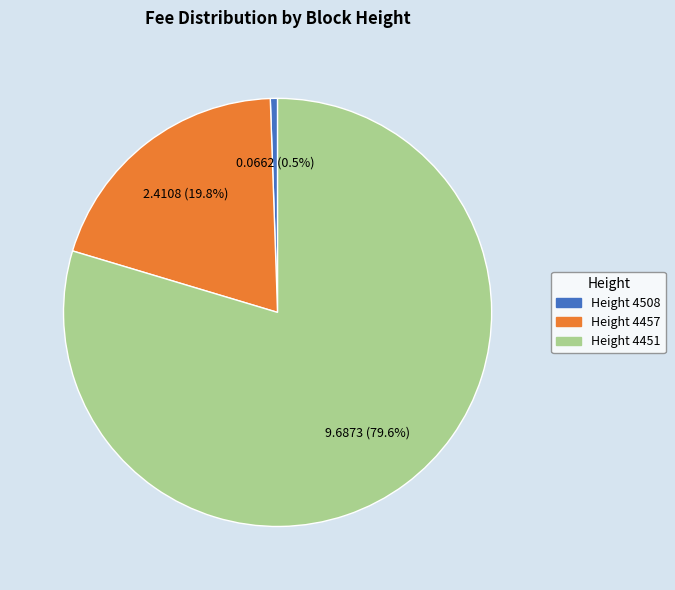

To the nearest percent, what is the difference between the largest and smallest slice percentages?

79%